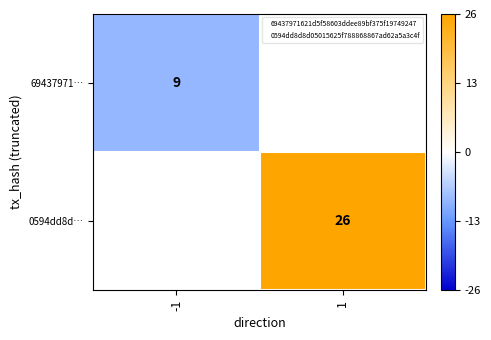

How many positive values does the 0594dd8d… series have?

1